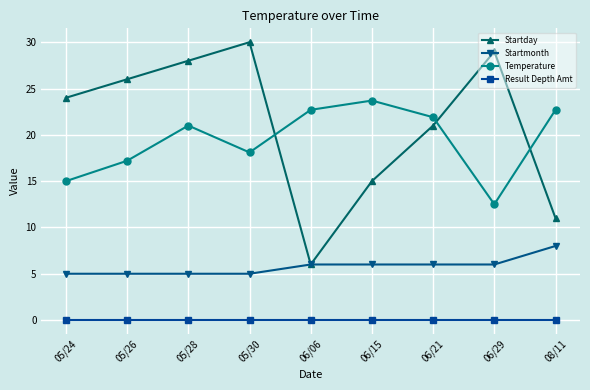

Reading left to right, what are all the values shown in this chart?

Startday: 05/24=24.0	05/26=26.0	05/28=28.0	05/30=30.0	06/06=6.0	06/15=15.0	06/21=21.0	06/29=29.0	08/11=11.0
Startmonth: 05/24=5.0	05/26=5.0	05/28=5.0	05/30=5.0	06/06=6.0	06/15=6.0	06/21=6.0	06/29=6.0	08/11=8.0
Temperature: 05/24=15.0	05/26=17.2	05/28=21.0	05/30=18.1	06/06=22.7	06/15=23.7	06/21=21.9	06/29=12.5	08/11=22.7
Result Depth Amt: 05/24=0.0	05/26=0.0	05/28=0.0	05/30=0.0	06/06=0.0	06/15=0.0	06/21=0.0	06/29=0.0	08/11=0.0